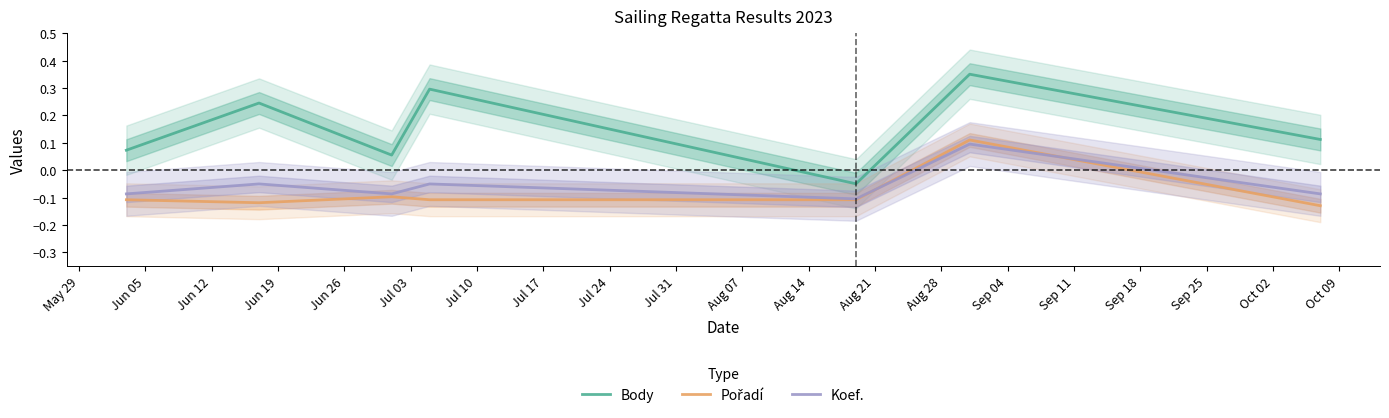

True or false: Koef. and Body cross at least once.

False